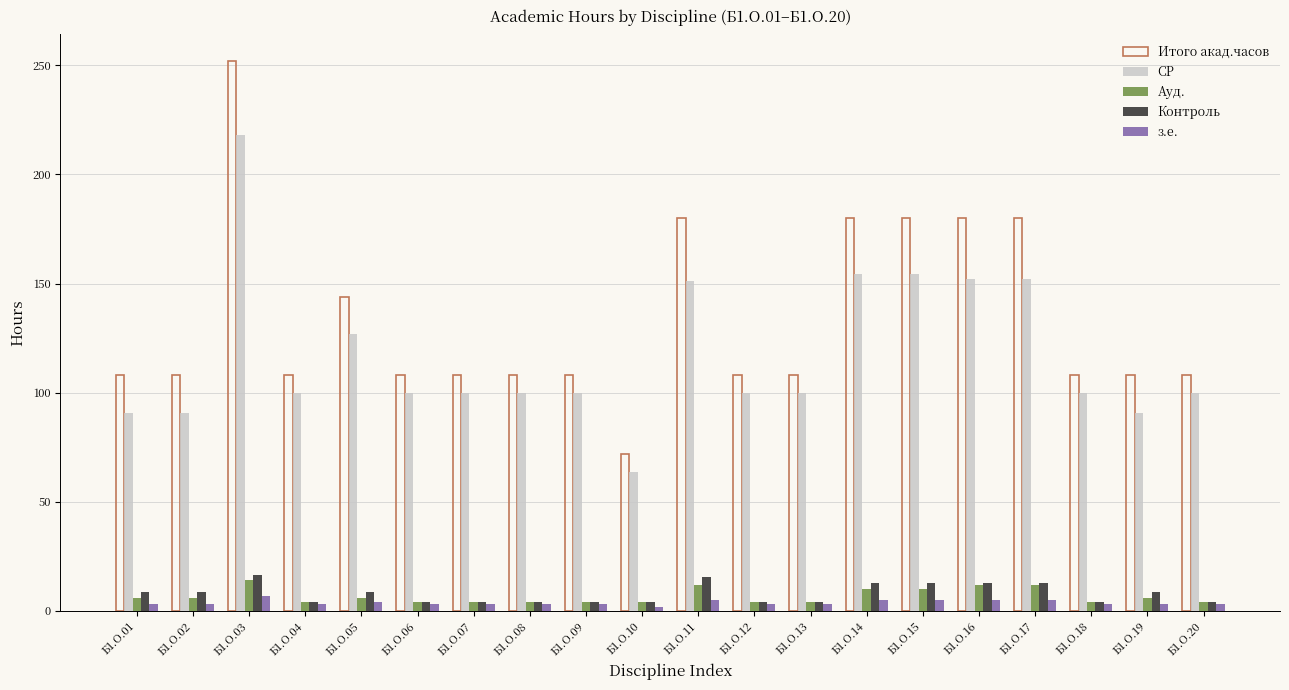

What is the highest value of the з.е. series?

7.0